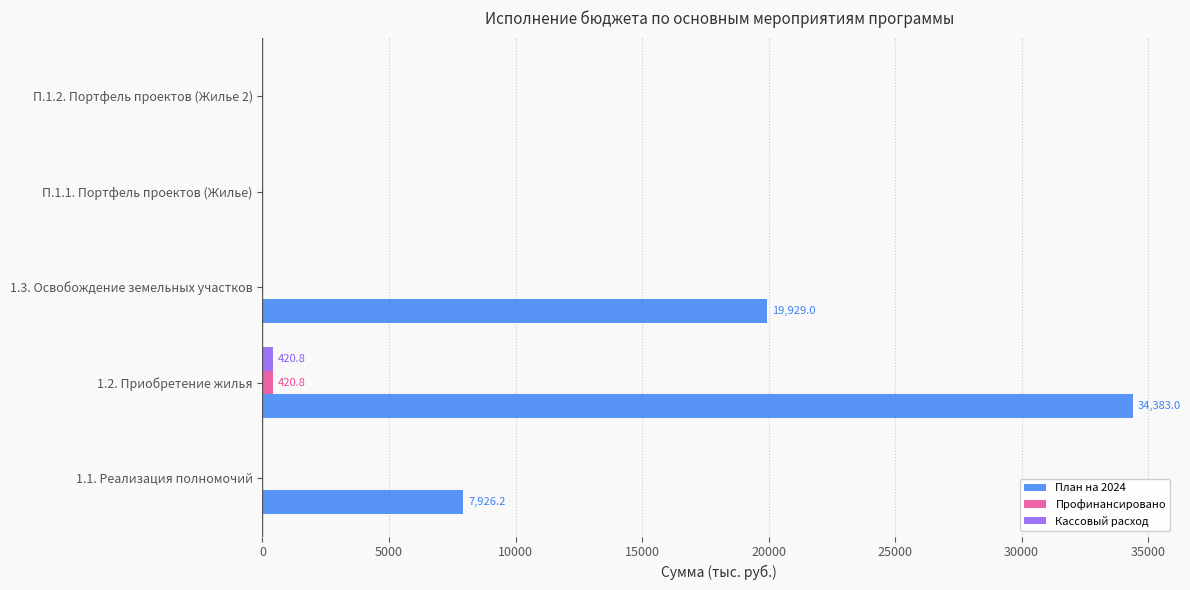

Which series changed the most between 1.3. Освобождение земельных участков and П.1.2. Портфель проектов (Жилье 2)?

План на 2024